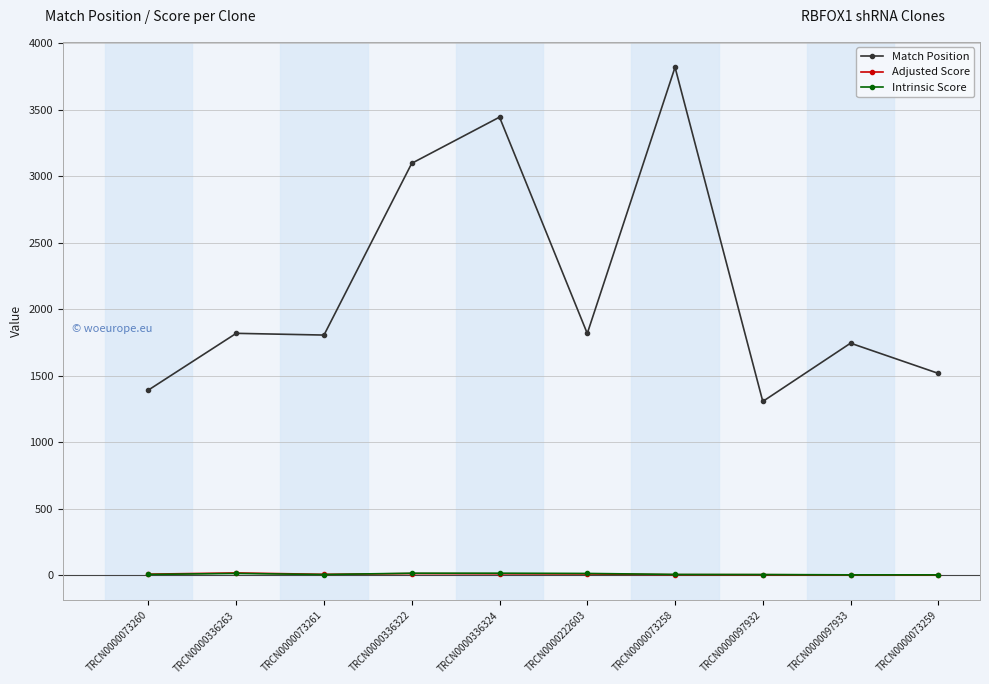

What is the approximate value of Adjusted Score at TRCN0000222603?

9.2